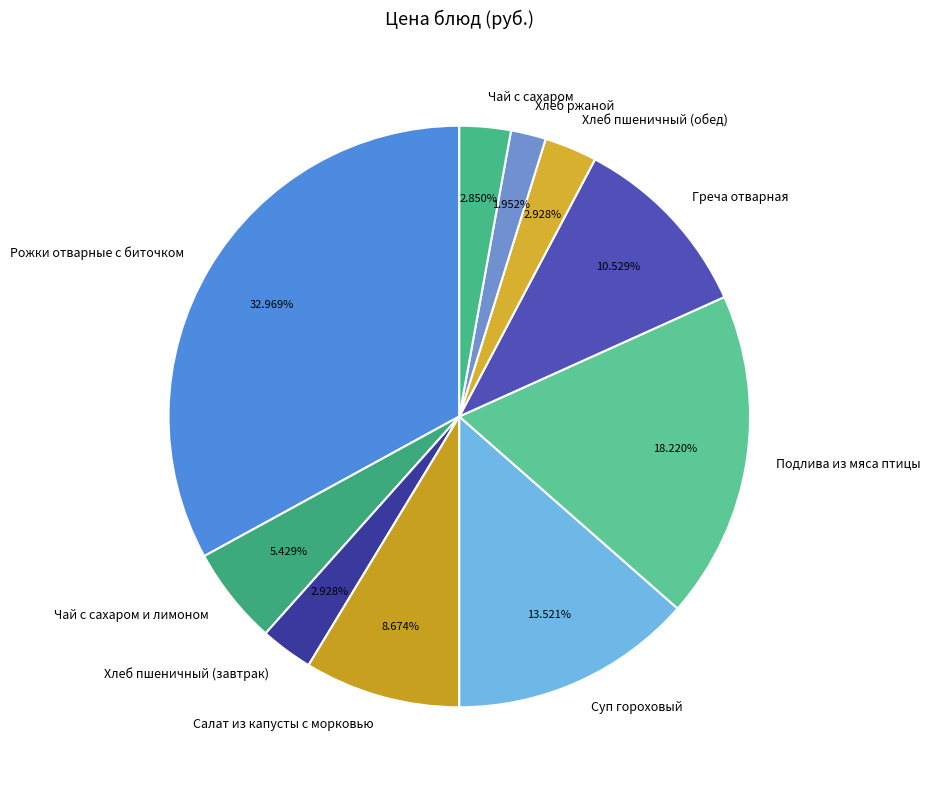

Is there any slice that represents more than half of the pie?

No